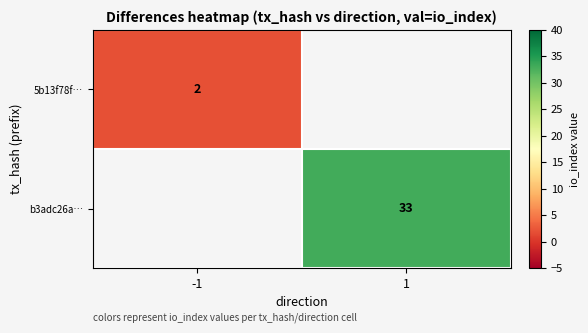

At how many categories does at least one series exceed 13?

1